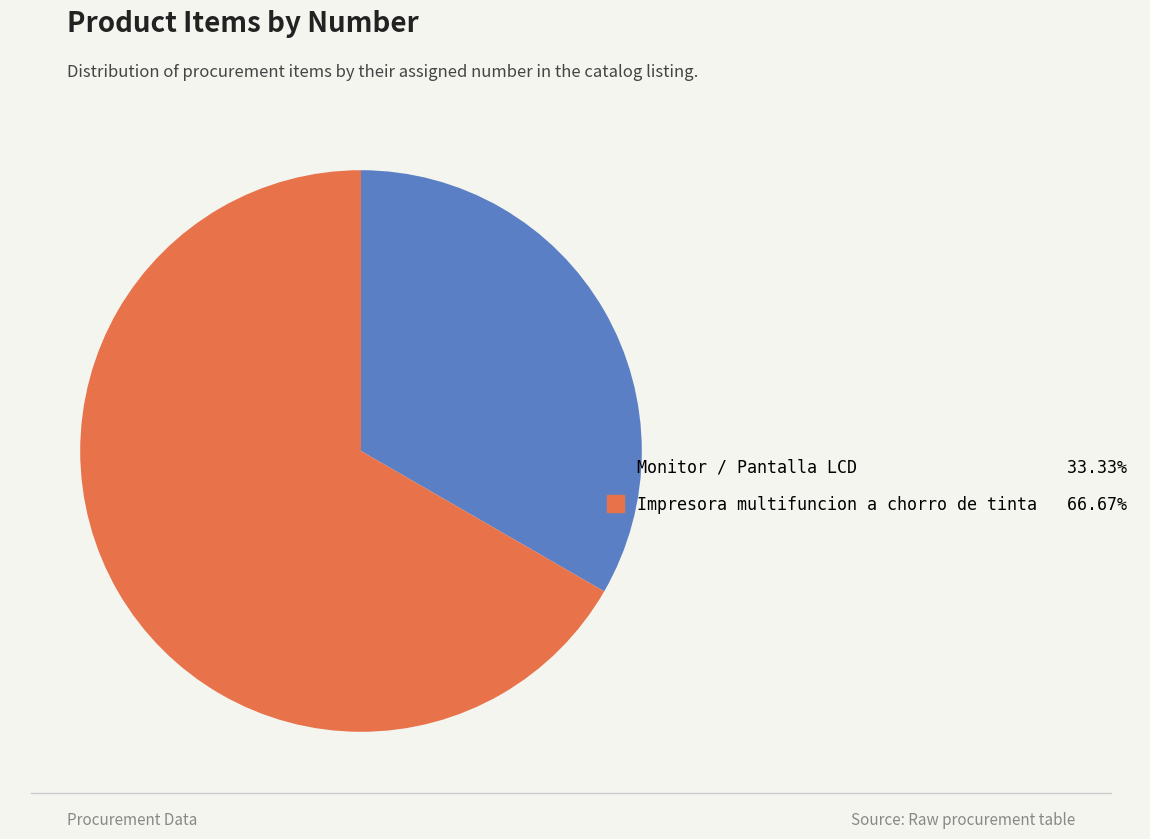

Is the sum of Impresora multifuncion a chorro de tinta and Monitor / Pantalla LCD greater than half?

Yes